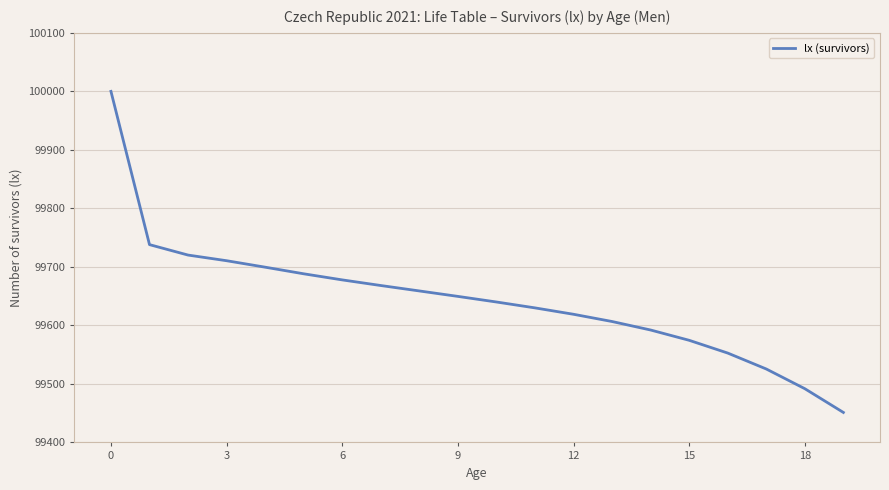

What is the maximum value shown in the chart?

100000.0